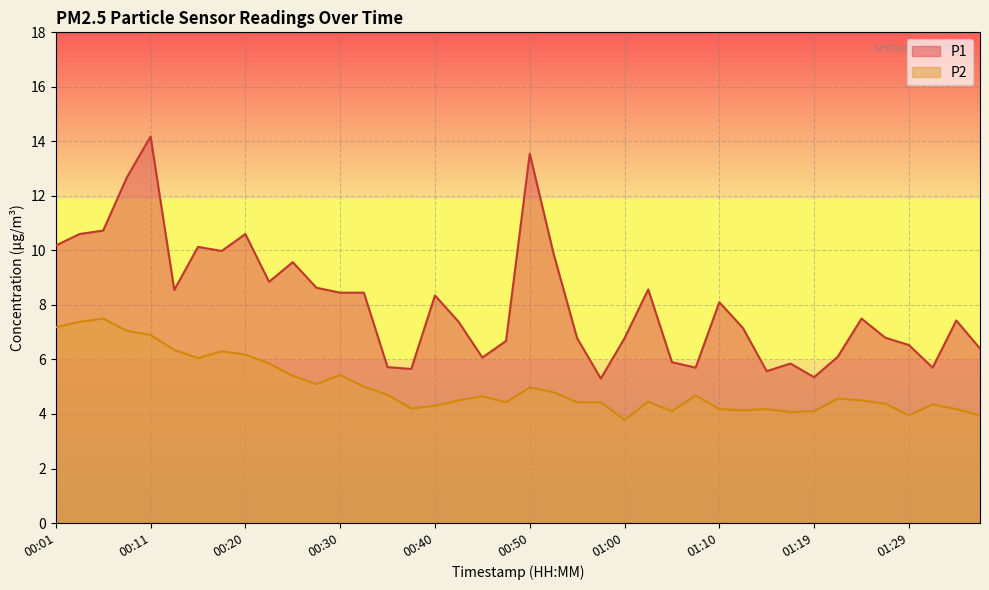

True or false: P1 has a value of 1.8 at 01:22.

False